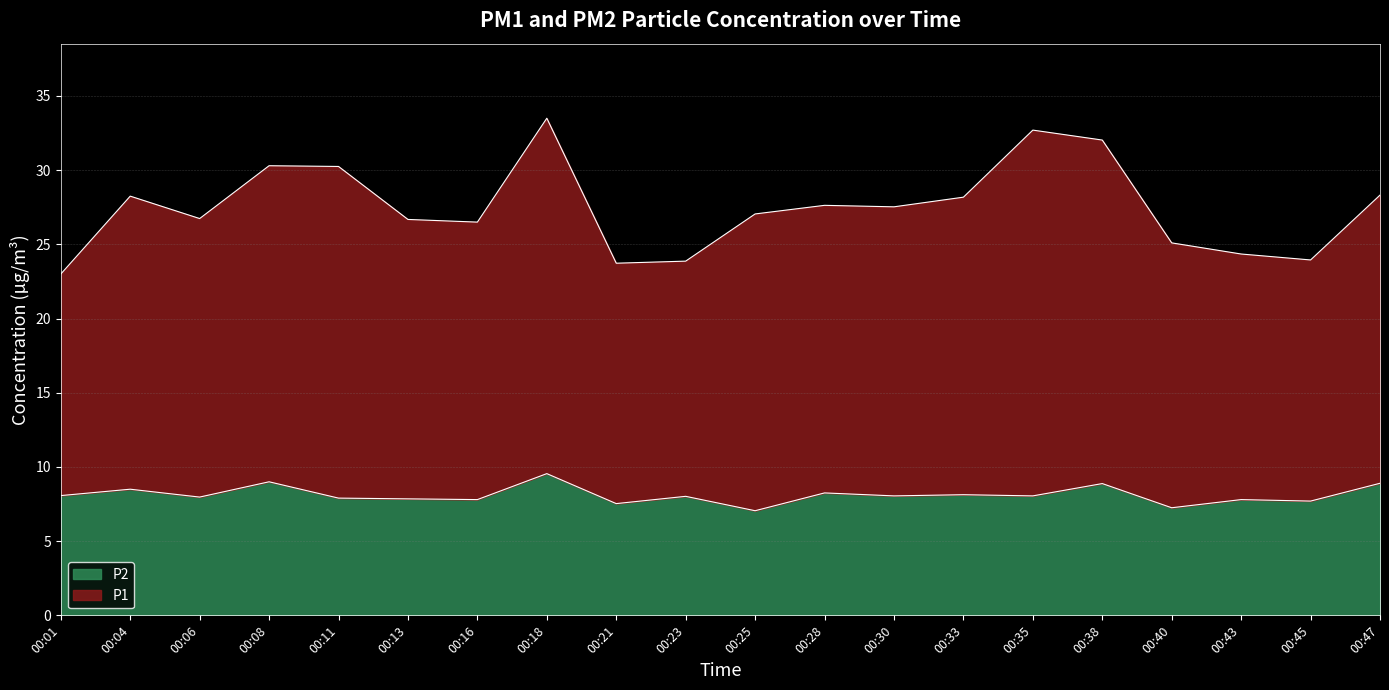

How many values in the P1 series are below 27?

9